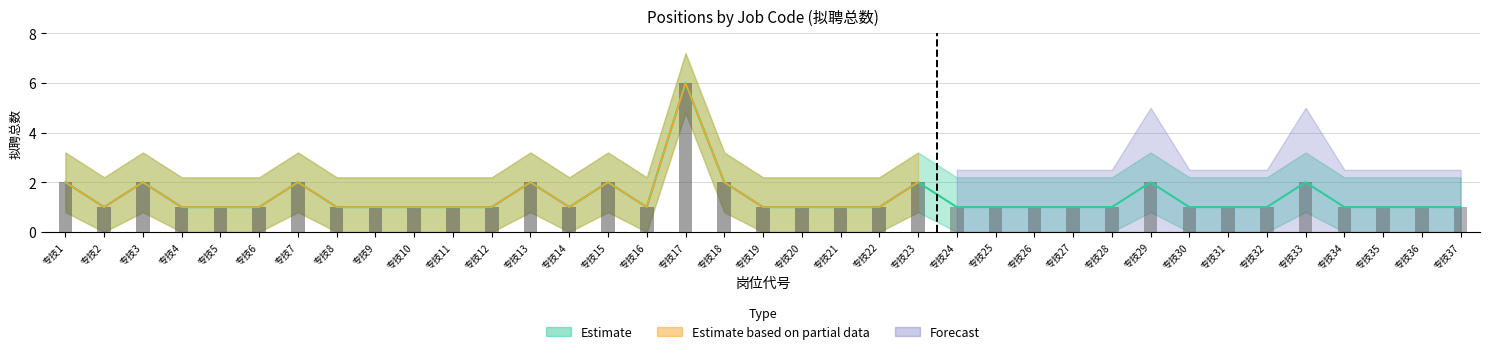

Which series has the largest range (max minus min)?

Estimate based on partial data